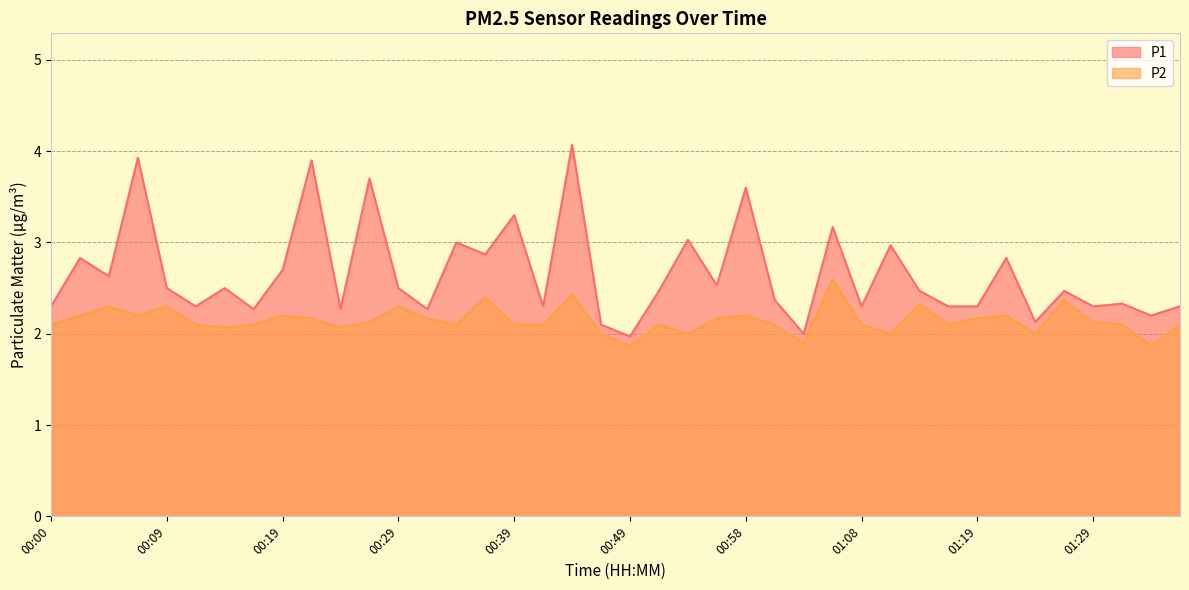

What is the label of the 14th point from the right?

01:03